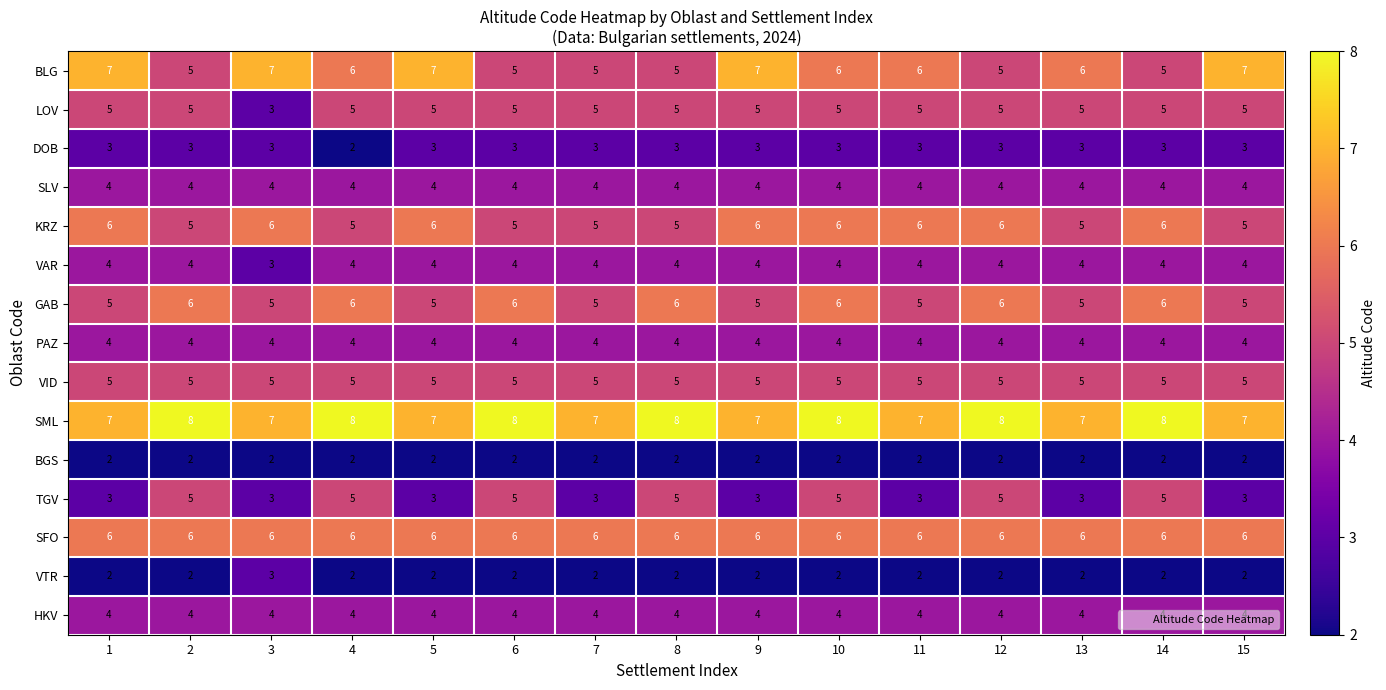

True or false: SLV has a value of 5 at 1.

False